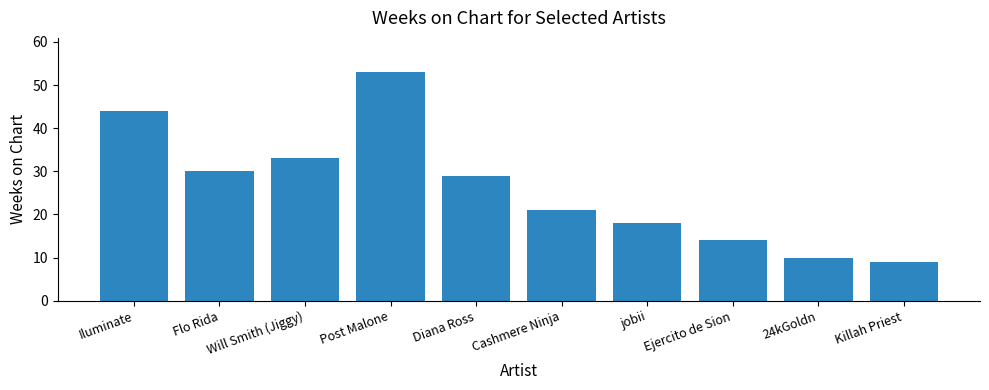

What is the difference between the values at Ejercito de Sion and Will Smith (Jiggy)?

19